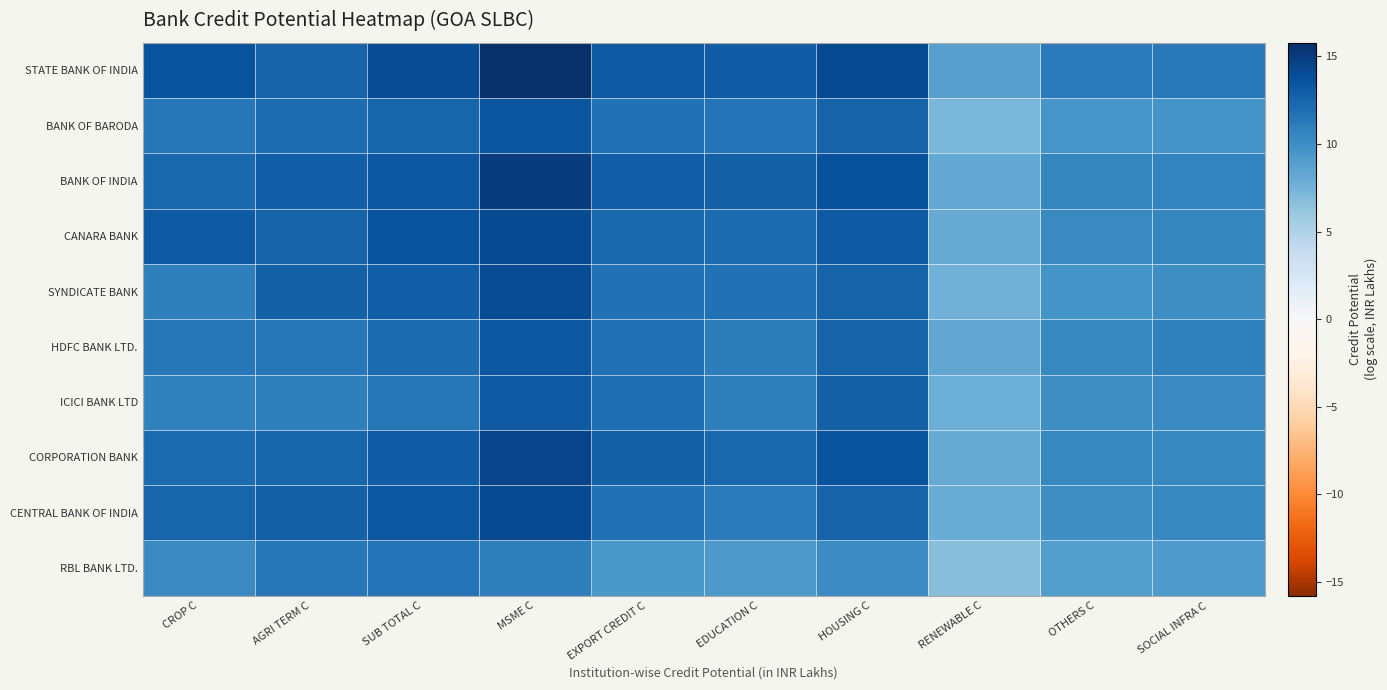

Reading right to left, list all the values displayed in this chart.

STATE BANK OF INDIA: SOCIAL INFRA C=11.3	OTHERS C=11.1	RENEWABLE C=8.9	HOUSING C=14.2	EDUCATION C=13.0	EXPORT CREDIT C=13.3	MSME C=15.8	SUB TOTAL C=13.9	AGRI TERM C=12.6	CROP C=13.6
BANK OF BARODA: SOCIAL INFRA C=9.7	OTHERS C=9.6	RENEWABLE C=7.2	HOUSING C=12.7	EDUCATION C=11.7	EXPORT CREDIT C=11.8	MSME C=13.5	SUB TOTAL C=12.5	AGRI TERM C=12.1	CROP C=11.4
BANK OF INDIA: SOCIAL INFRA C=10.7	OTHERS C=10.5	RENEWABLE C=8.2	HOUSING C=13.8	EDUCATION C=12.7	EXPORT CREDIT C=12.9	MSME C=15.0	SUB TOTAL C=13.3	AGRI TERM C=12.9	CROP C=12.3
CANARA BANK: SOCIAL INFRA C=10.6	OTHERS C=10.3	RENEWABLE C=8.0	HOUSING C=13.1	EDUCATION C=12.1	EXPORT CREDIT C=12.3	MSME C=14.2	SUB TOTAL C=13.6	AGRI TERM C=12.7	CROP C=13.1
SYNDICATE BANK: SOCIAL INFRA C=10.1	OTHERS C=9.7	RENEWABLE C=7.5	HOUSING C=12.7	EDUCATION C=11.8	EXPORT CREDIT C=11.8	MSME C=14.0	SUB TOTAL C=12.9	AGRI TERM C=12.7	CROP C=10.9
HDFC BANK LTD.: SOCIAL INFRA C=10.8	OTHERS C=10.4	RENEWABLE C=8.3	HOUSING C=12.7	EDUCATION C=11.0	EXPORT CREDIT C=11.8	MSME C=13.4	SUB TOTAL C=12.1	AGRI TERM C=11.4	CROP C=11.5
ICICI BANK LTD: SOCIAL INFRA C=10.3	OTHERS C=10.0	RENEWABLE C=7.8	HOUSING C=12.8	EDUCATION C=10.8	EXPORT CREDIT C=11.9	MSME C=13.3	SUB TOTAL C=11.5	AGRI TERM C=10.9	CROP C=10.7
CORPORATION BANK: SOCIAL INFRA C=10.5	OTHERS C=10.4	RENEWABLE C=8.0	HOUSING C=13.6	EDUCATION C=12.3	EXPORT CREDIT C=12.7	MSME C=14.4	SUB TOTAL C=13.0	AGRI TERM C=12.5	CROP C=12.1
CENTRAL BANK OF INDIA: SOCIAL INFRA C=10.4	OTHERS C=10.1	RENEWABLE C=7.9	HOUSING C=12.6	EDUCATION C=11.1	EXPORT CREDIT C=11.7	MSME C=14.2	SUB TOTAL C=13.4	AGRI TERM C=12.8	CROP C=12.6
RBL BANK LTD.: SOCIAL INFRA C=9.2	OTHERS C=9.0	RENEWABLE C=6.7	HOUSING C=10.2	EDUCATION C=9.2	EXPORT CREDIT C=9.4	MSME C=11.0	SUB TOTAL C=11.7	AGRI TERM C=11.4	CROP C=10.3